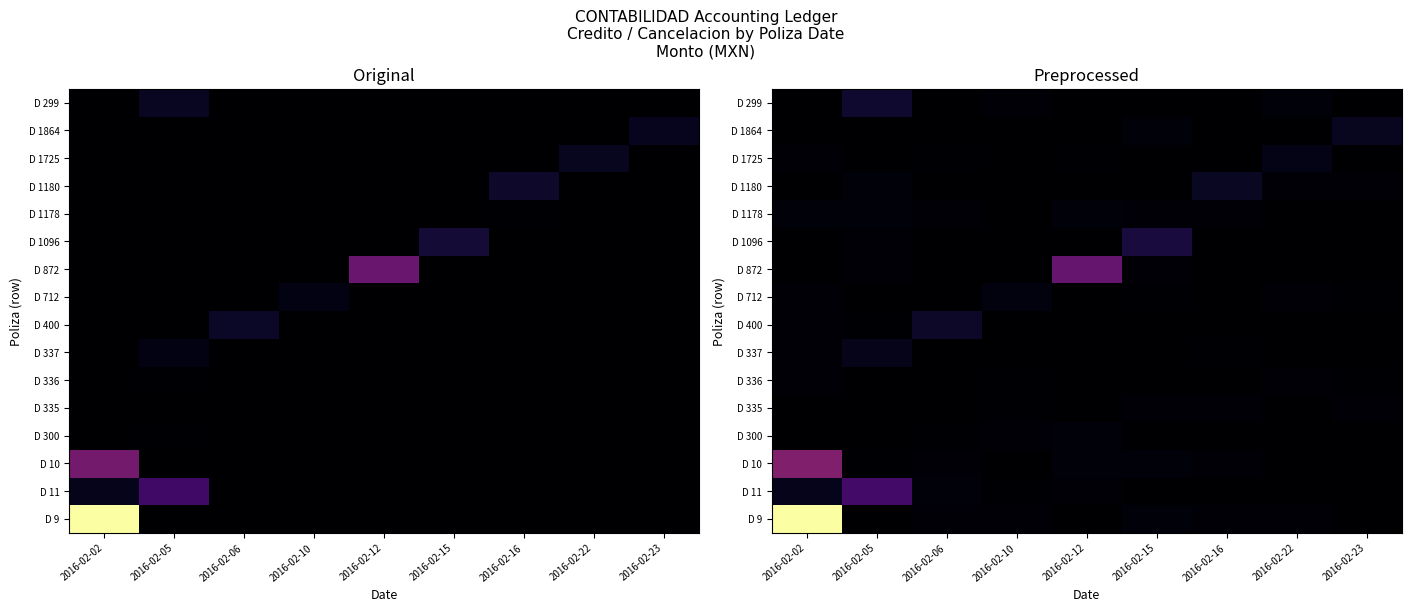

Which series has the widest spread of values?

D 9